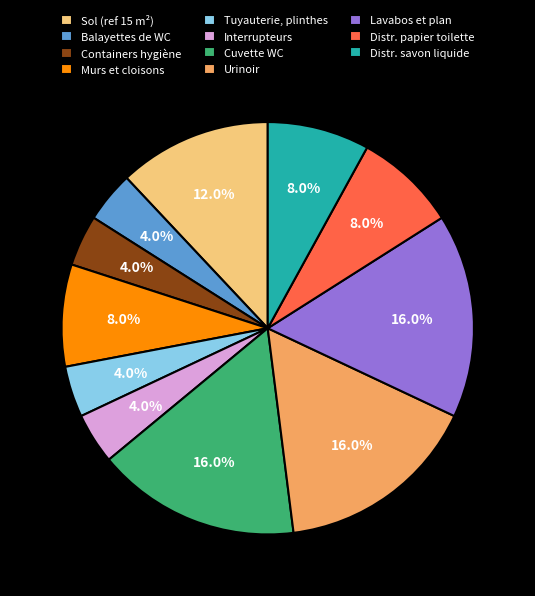

What percentage is the Tuyauterie, plinthes slice, to the nearest percent?

4%